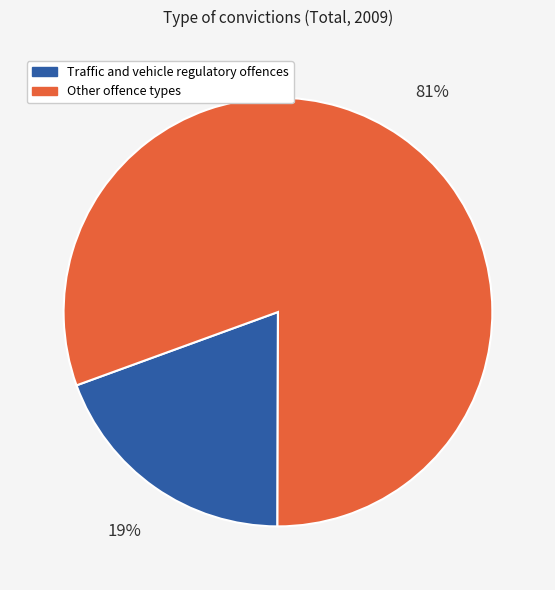

Is there any slice that represents more than half of the pie?

Yes